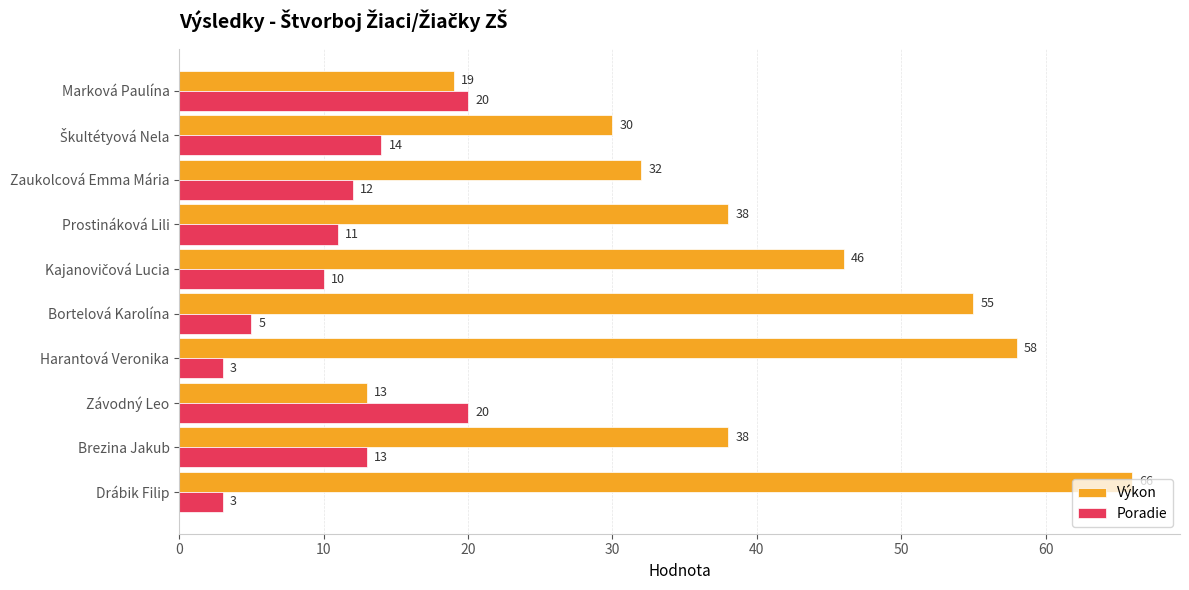

Which series has the largest range (max minus min)?

Výkon